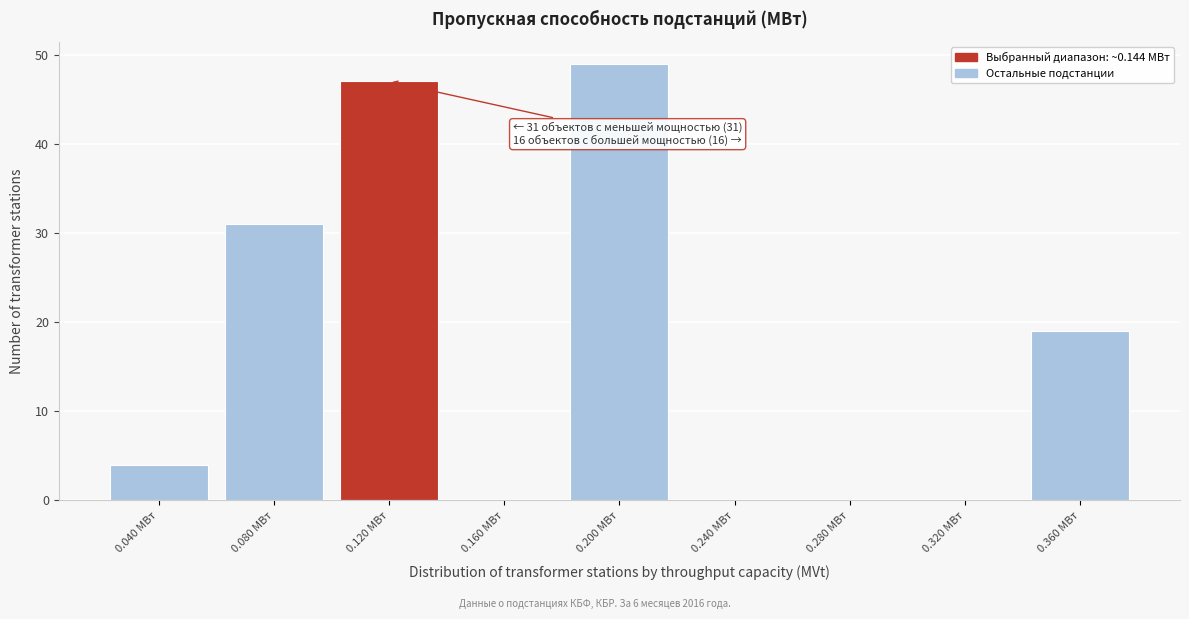

Reading right to left, extract all data points from this chart.

0.360 МВт=19	0.320 МВт=0	0.280 МВт=0	0.240 МВт=0	0.200 МВт=49	0.160 МВт=0	0.120 МВт=47	0.080 МВт=31	0.040 МВт=4